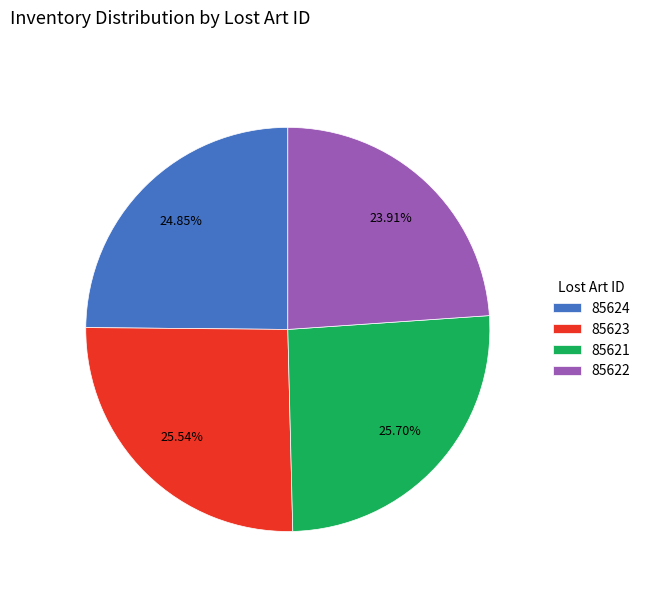

The 85623 slice represents 37% of the pie. True or false?

False